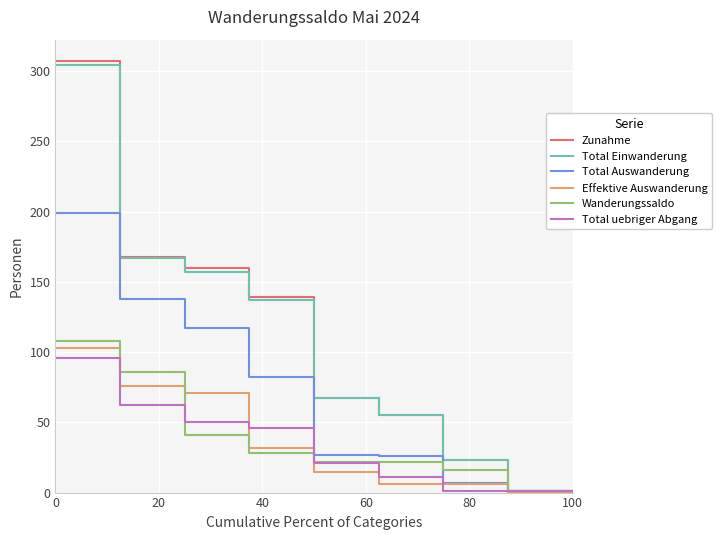

Which series has the largest range (max minus min)?

Zunahme